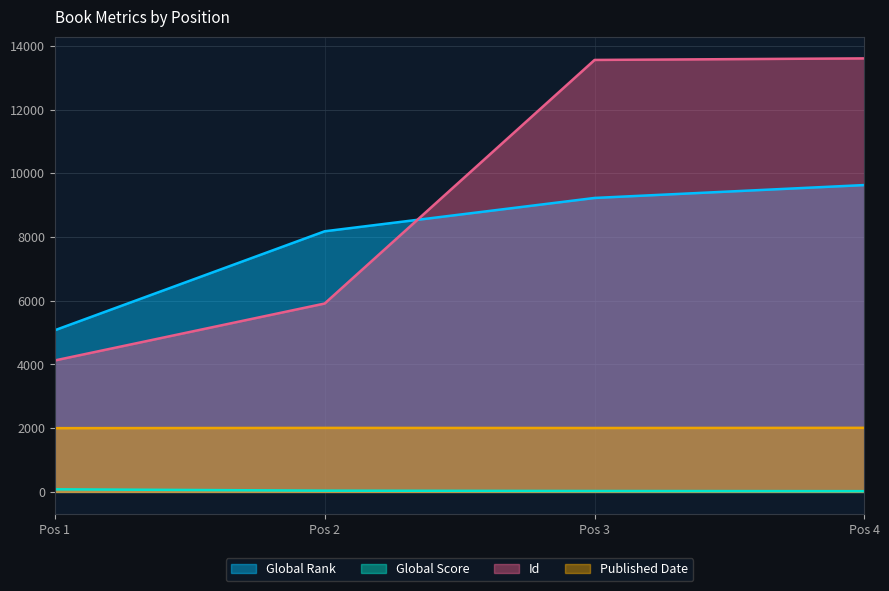

What is the value of the Global Score point at the 3rd from the left?

29